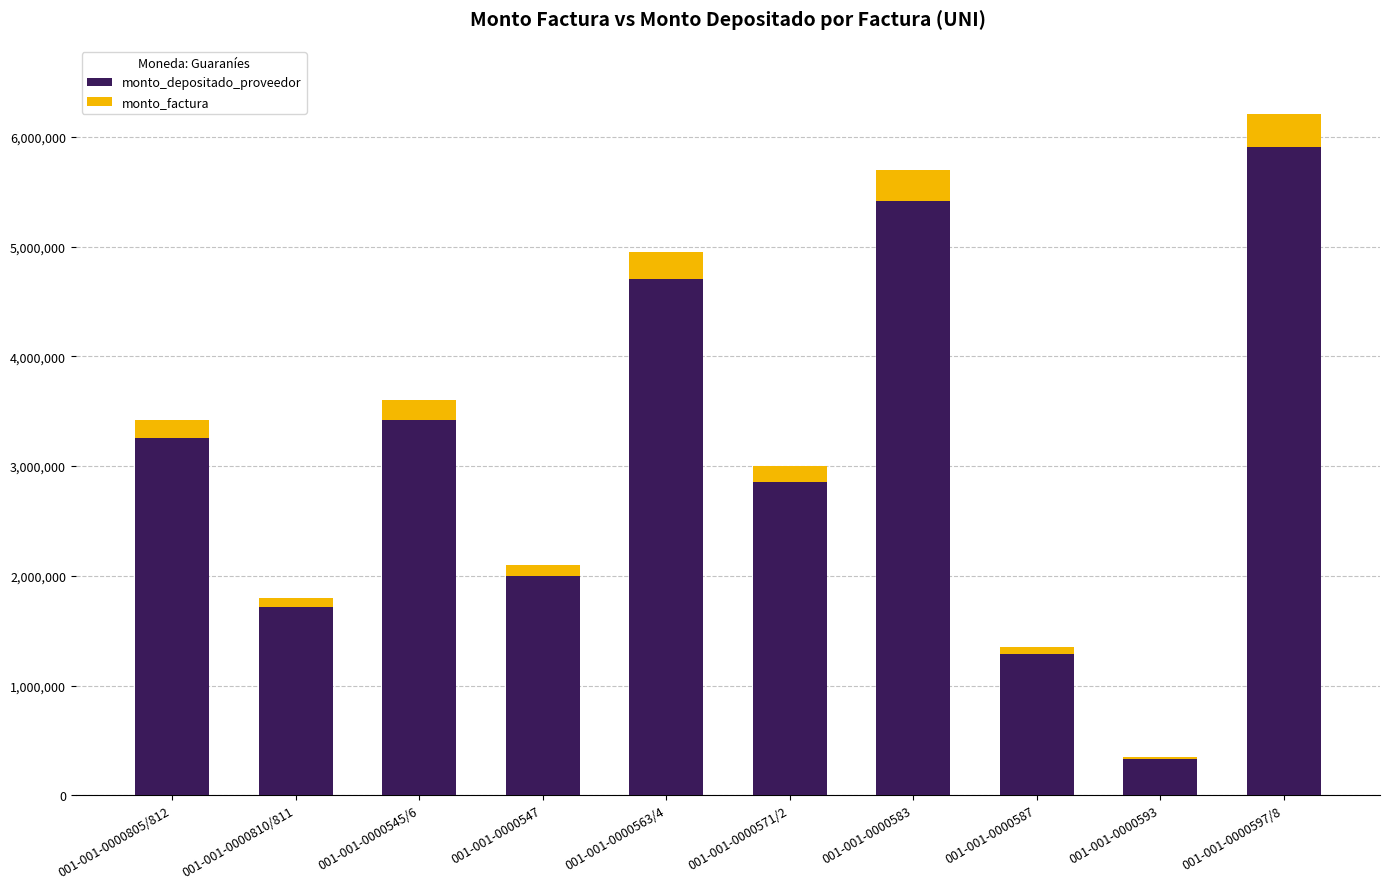

Reading left to right, transcribe the values for monto_depositado_proveedor.

001-001-0000805/812=3252110	001-001-0000810/811=1711636	001-001-0000545/6=3423273	001-001-0000547=1996909	001-001-0000563/4=4707000	001-001-0000571/2=2852727	001-001-0000583=5420182	001-001-0000587=1283728	001-001-0000593=332818	001-001-0000597/8=5905145